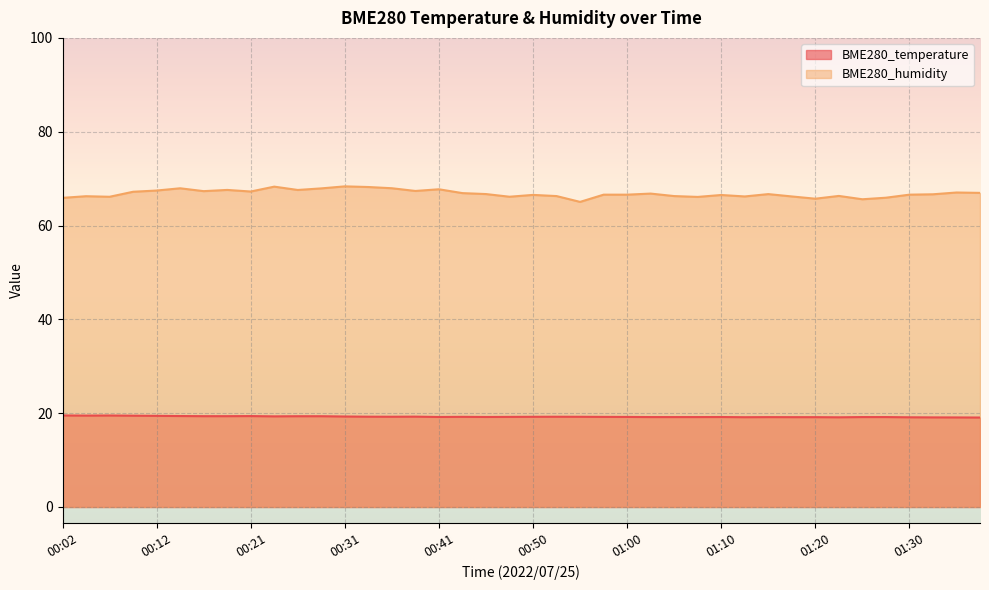

List the labels in order of BME280_humidity value, largest first.

00:31, 00:24, 00:33, 00:36, 00:14, 00:29, 00:41, 00:19, 00:26, 00:12, 00:38, 00:16, 00:21, 00:09, 01:35, 01:37, 00:43, 01:03, 00:46, 01:15, 01:32, 00:58, 01:00, 01:30, 00:50, 01:10, 01:22, 00:53, 01:05, 00:04, 01:12, 01:17, 00:48, 00:07, 01:07, 01:27, 00:02, 01:20, 01:25, 00:55